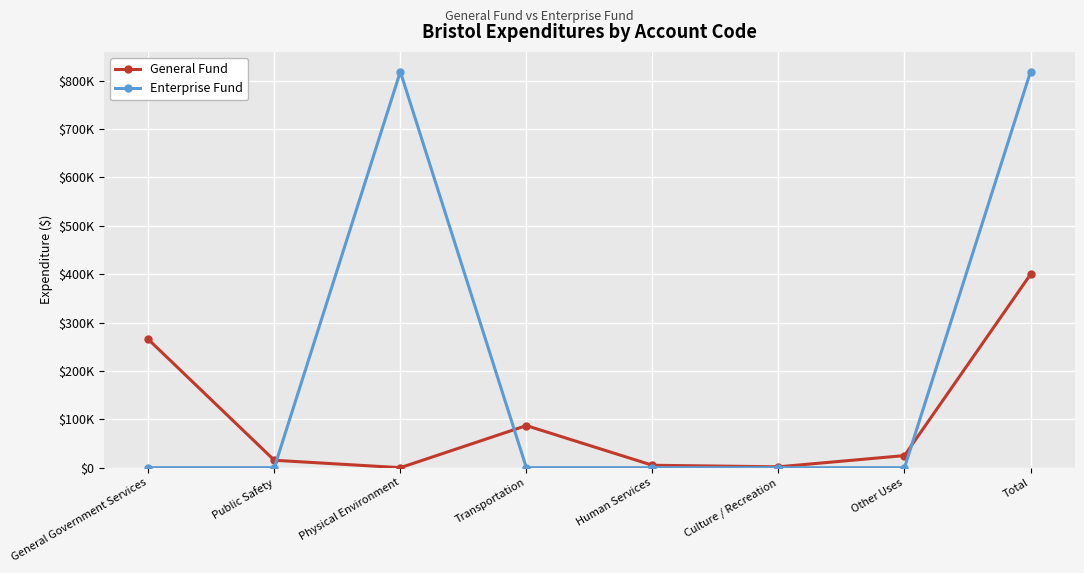

List the series in order of their peak value, lowest first.

General Fund, Enterprise Fund